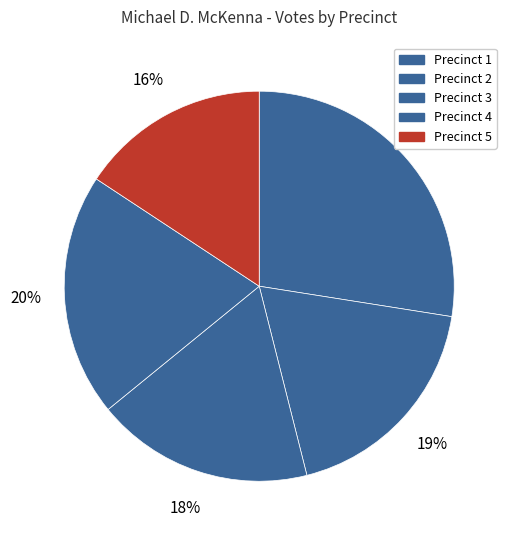

Does Precinct 4 account for over 50% of the chart?

No